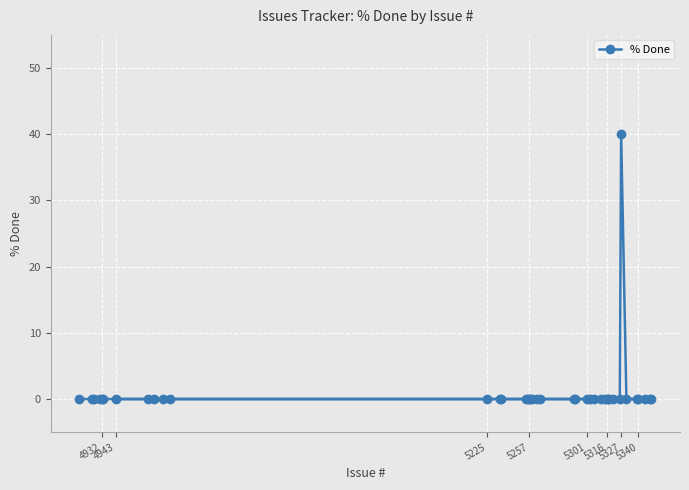

What is the sum of all values?

40